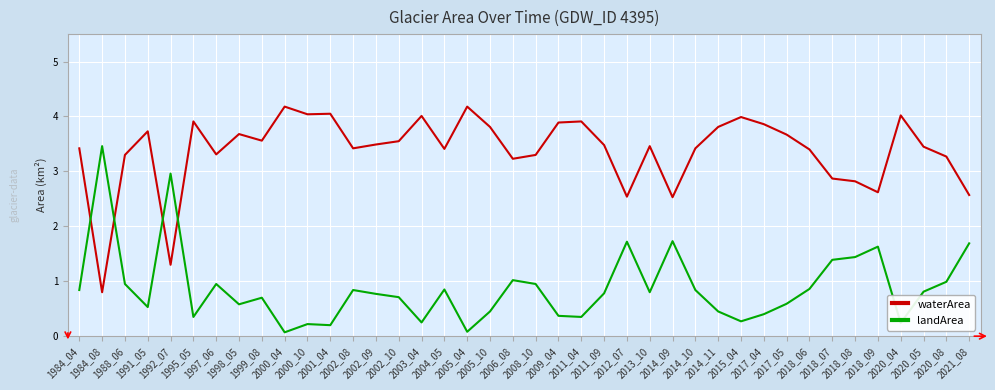

Count the number of data series in this chart.

2